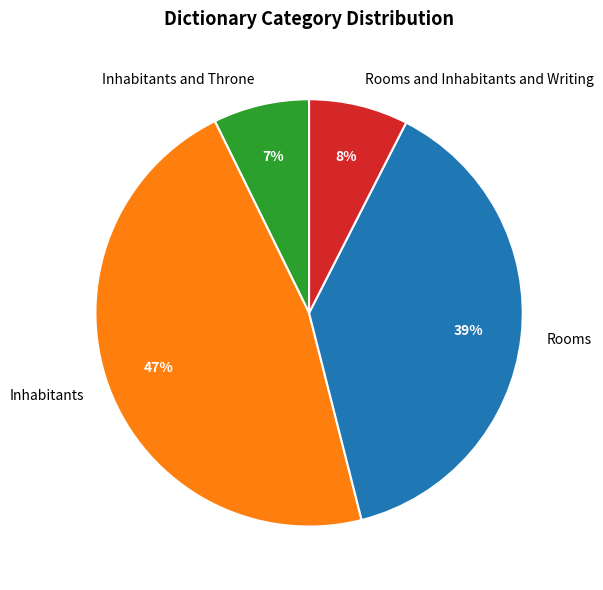

To the nearest percent, what is the average slice percentage?

25%